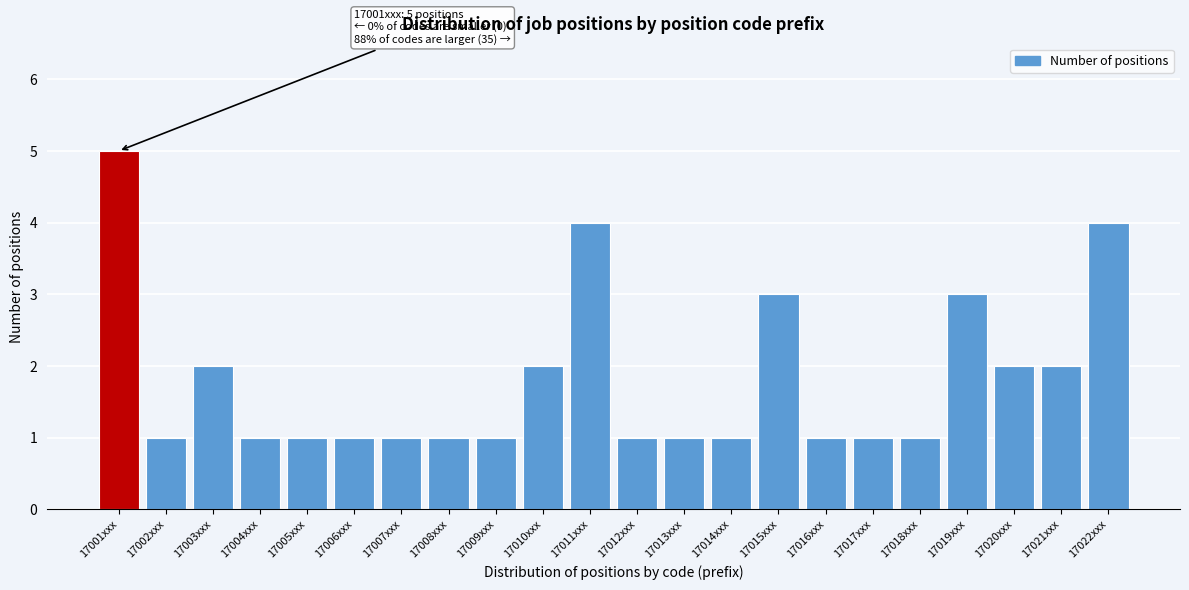

Reading left to right, list all the values displayed in this chart.

5	1	2	1	1	1	1	1	1	2	4	1	1	1	3	1	1	1	3	2	2	4